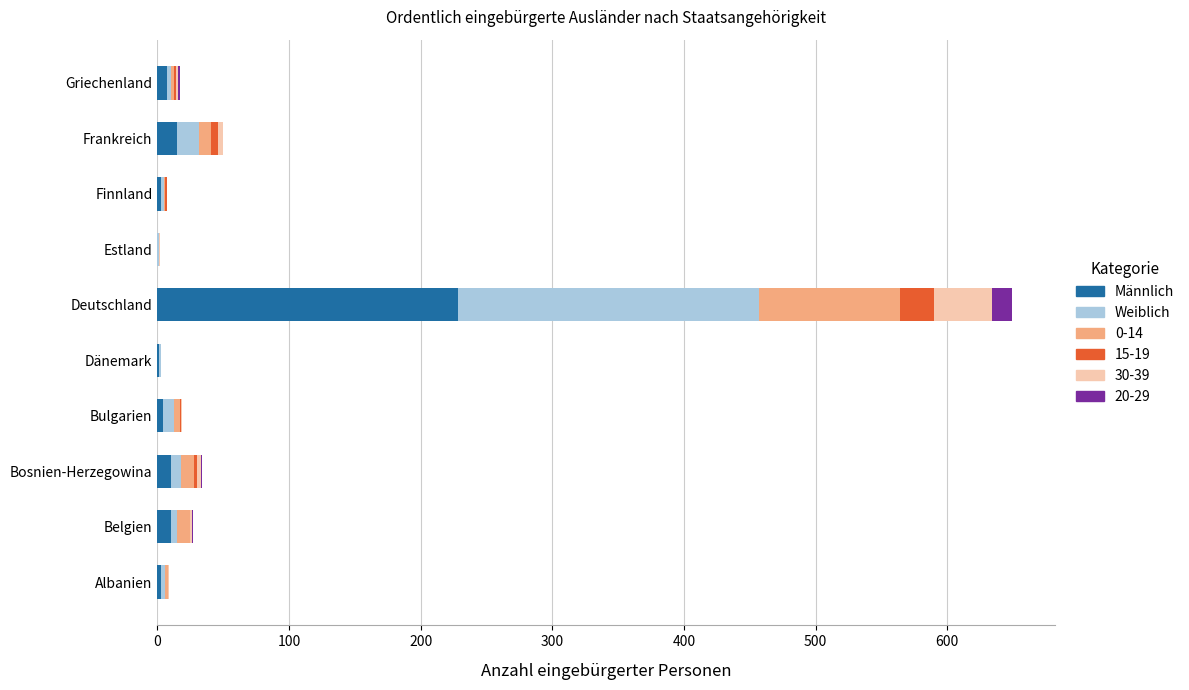

At which category is the sum across all series the highest?

Deutschland